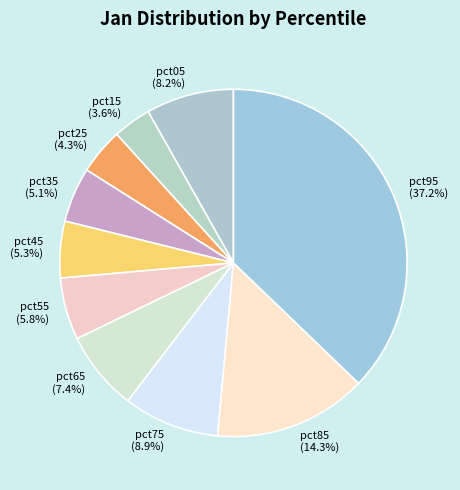

Between pct65 and pct45, which is larger?

pct65